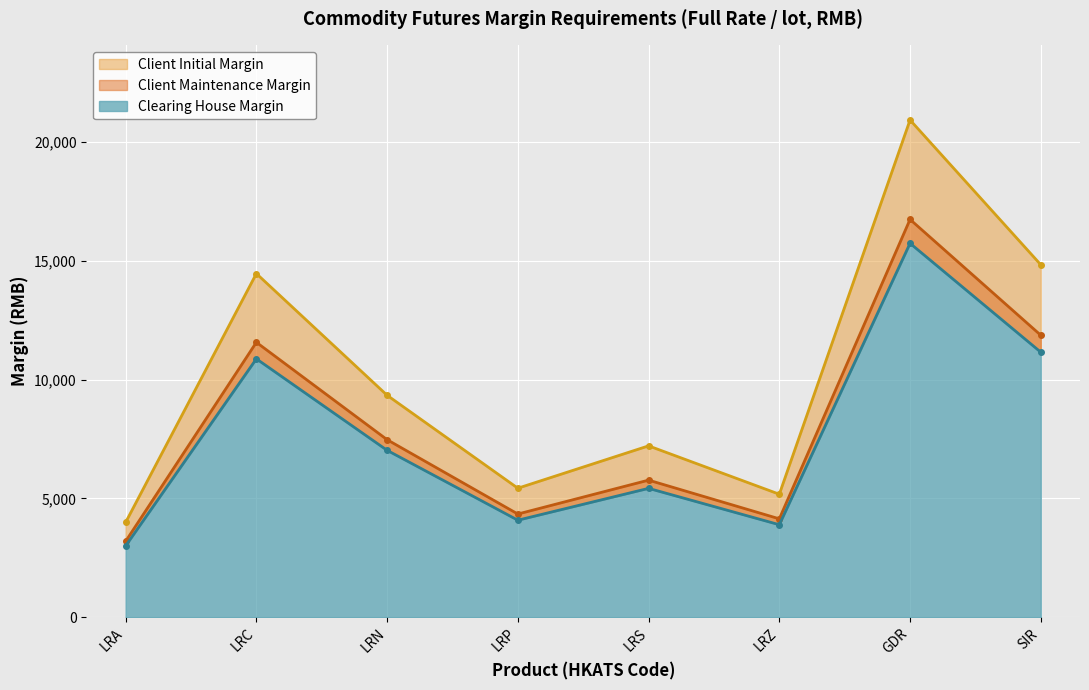

True or false: Clearing House Margin and Client Initial Margin cross at least once.

False